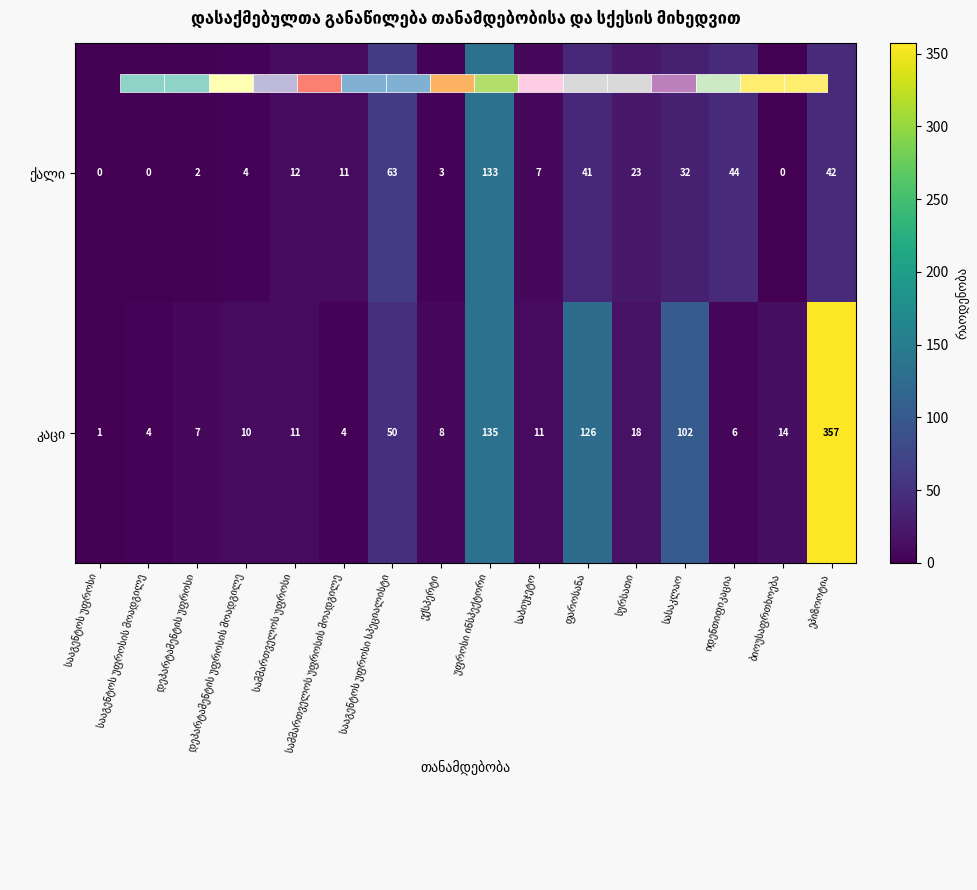

Which series has the largest total across all categories?

კაცი